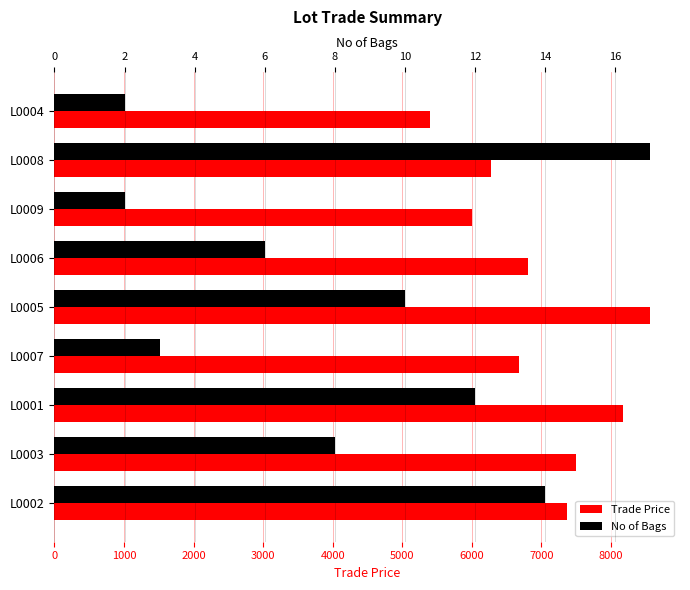

What are all the series names shown in the legend?

Trade Price, No of Bags